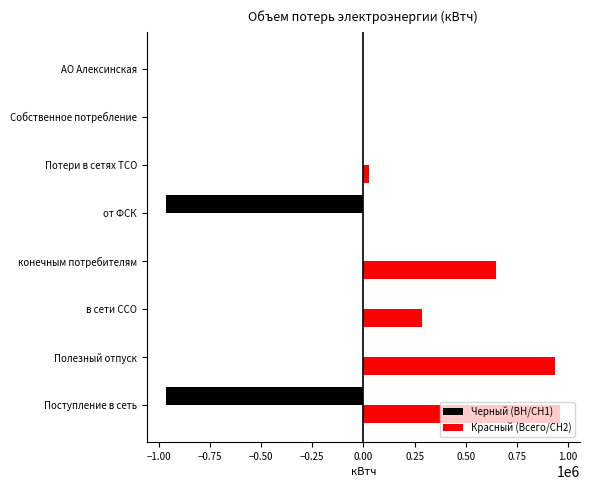

What are all the series names shown in the legend?

Черный (ВН/СН1), Красный (Всего/СН2)